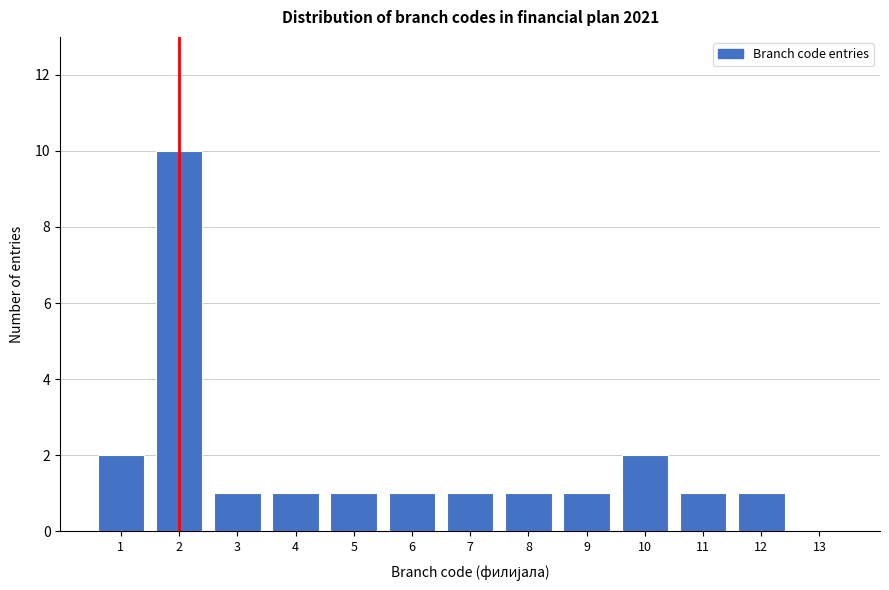

Reading left to right, list every bar in this chart as the range it spans on the x-axis followed by its height. The values are not printed on the chart, so give them approximately, as read against the axis.

0.5 to 1.5: 2
1.5 to 2.5: 10
2.5 to 3.5: 1
3.5 to 4.5: 1
4.5 to 5.5: 1
5.5 to 6.5: 1
6.5 to 7.5: 1
7.5 to 8.5: 1
8.5 to 9.5: 1
9.5 to 10.5: 2
10.5 to 11.5: 1
11.5 to 12.5: 1
12.5 to 13.5: 0